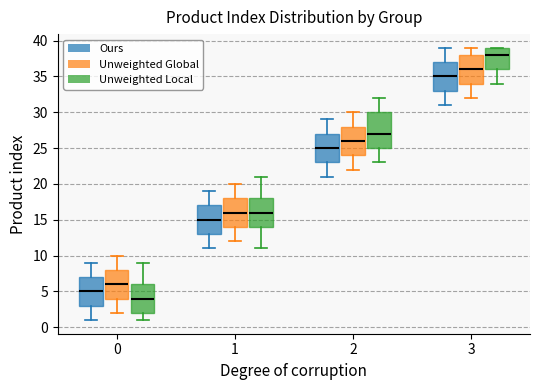

Where does the upper whisker of the box for 2 (Ours) end on the y-axis? The values are not printed on the chart, so give them approximately, as read against the axis.

29